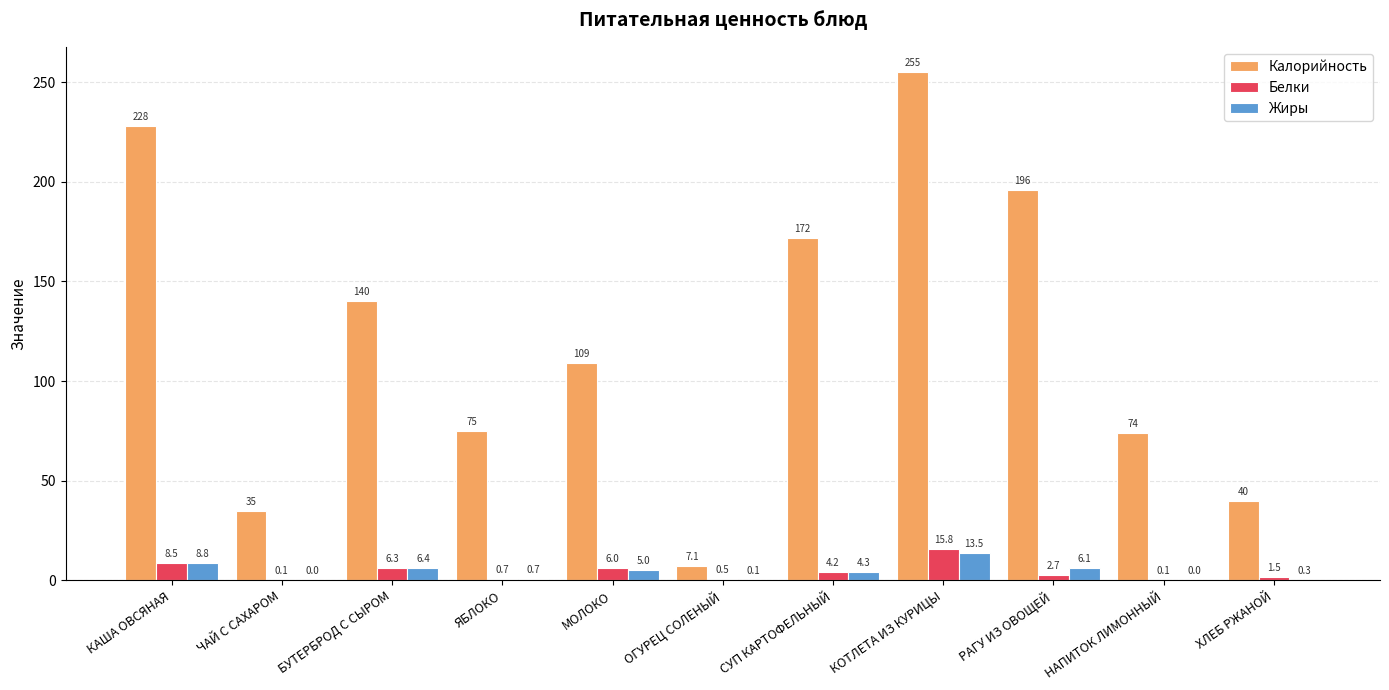

Count the number of data series in this chart.

3